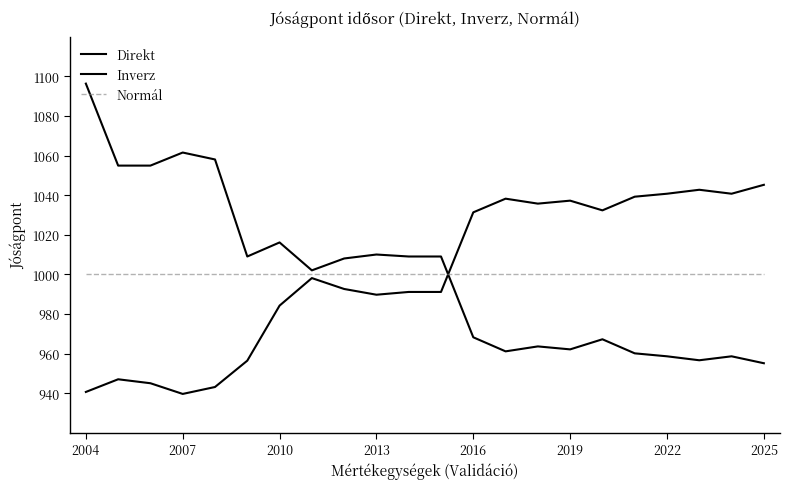

How many lines are shown in the chart?

3